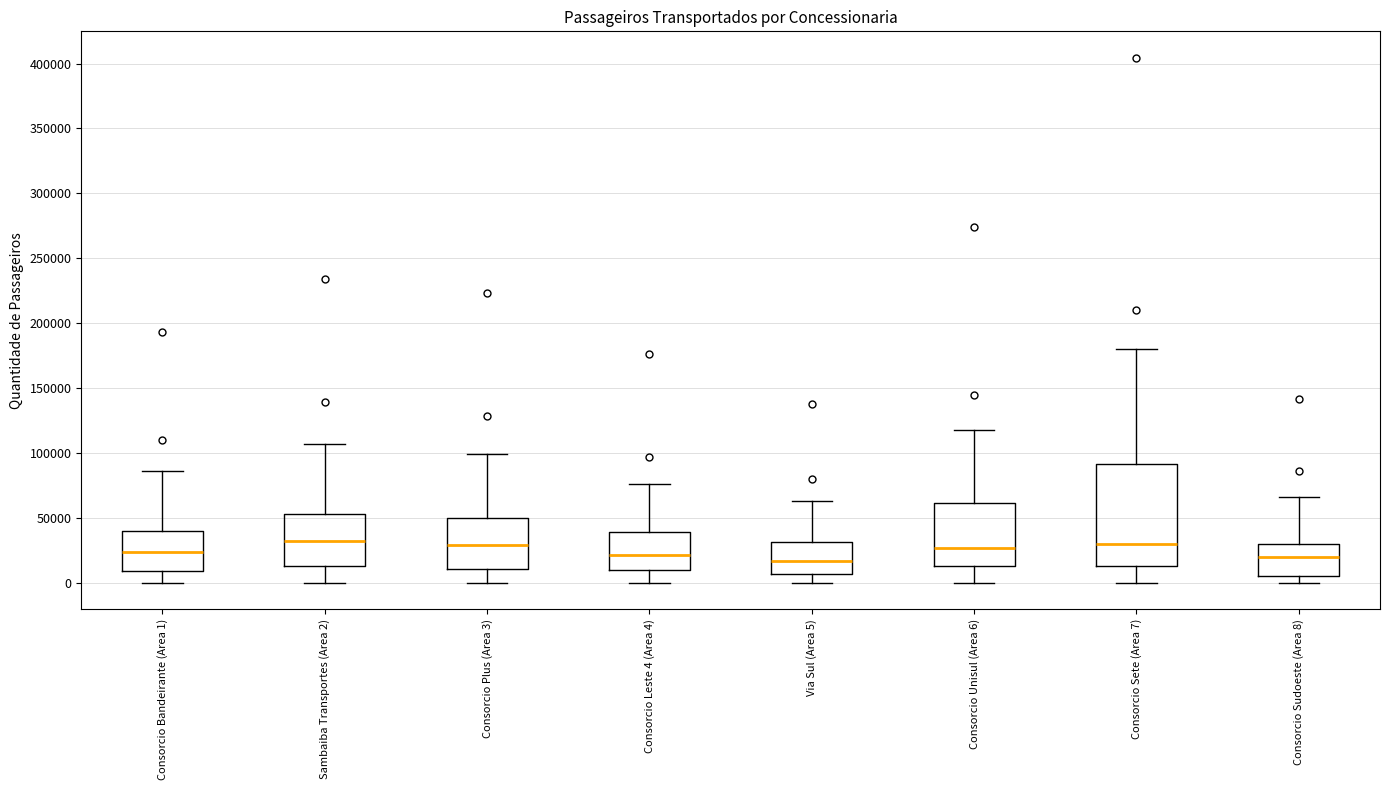

Where is the upper edge of the box for Via Sul (Area 5) on the y-axis? The values are not printed on the chart, so give them approximately, as read against the axis.

30000